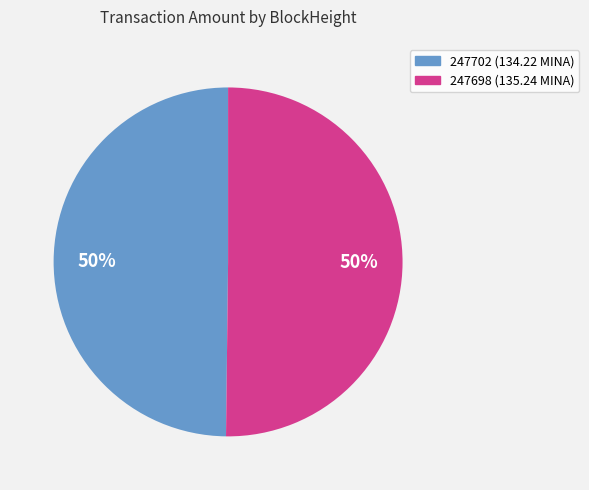

Count the number of slices in the pie.

2